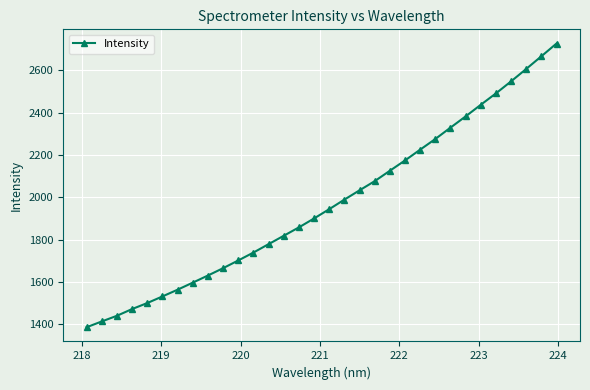

What is the minimum value shown in the chart?

1386.1